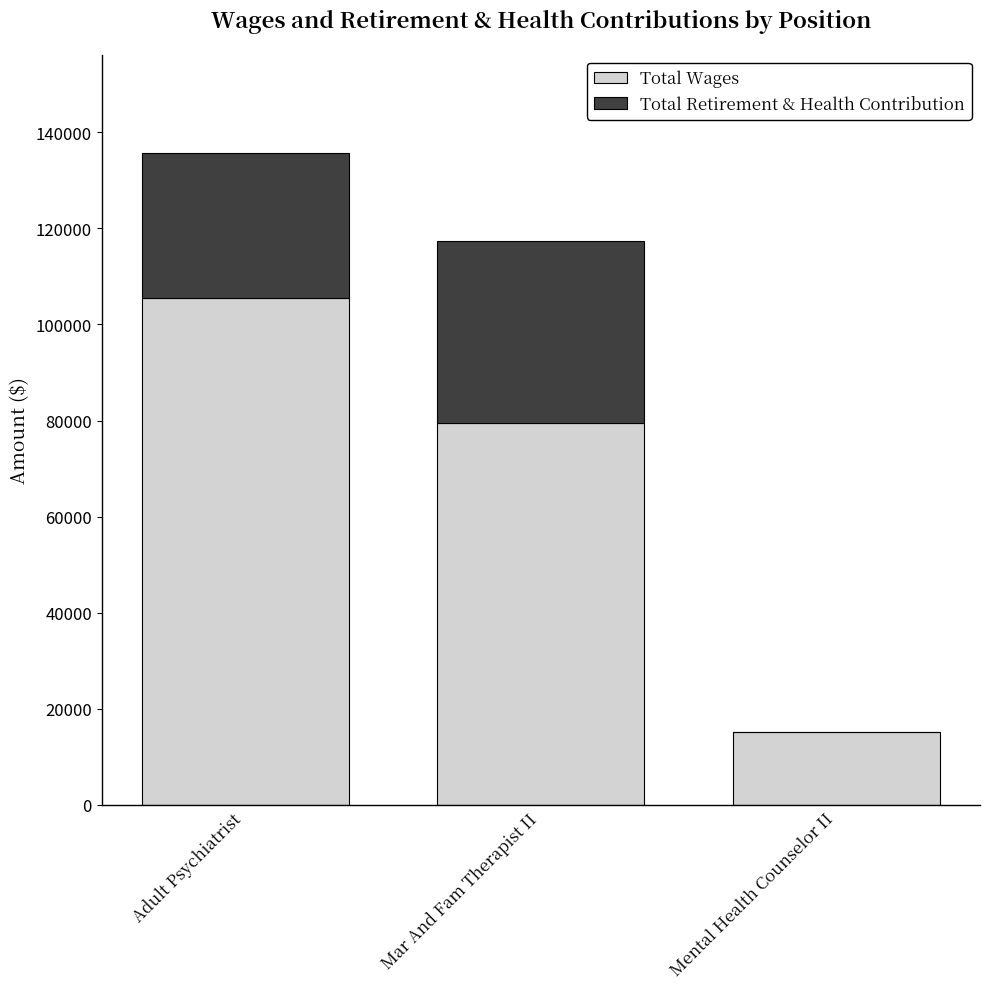

Where is Total Wages nearest to the value 60348?

Mar And Fam Therapist II